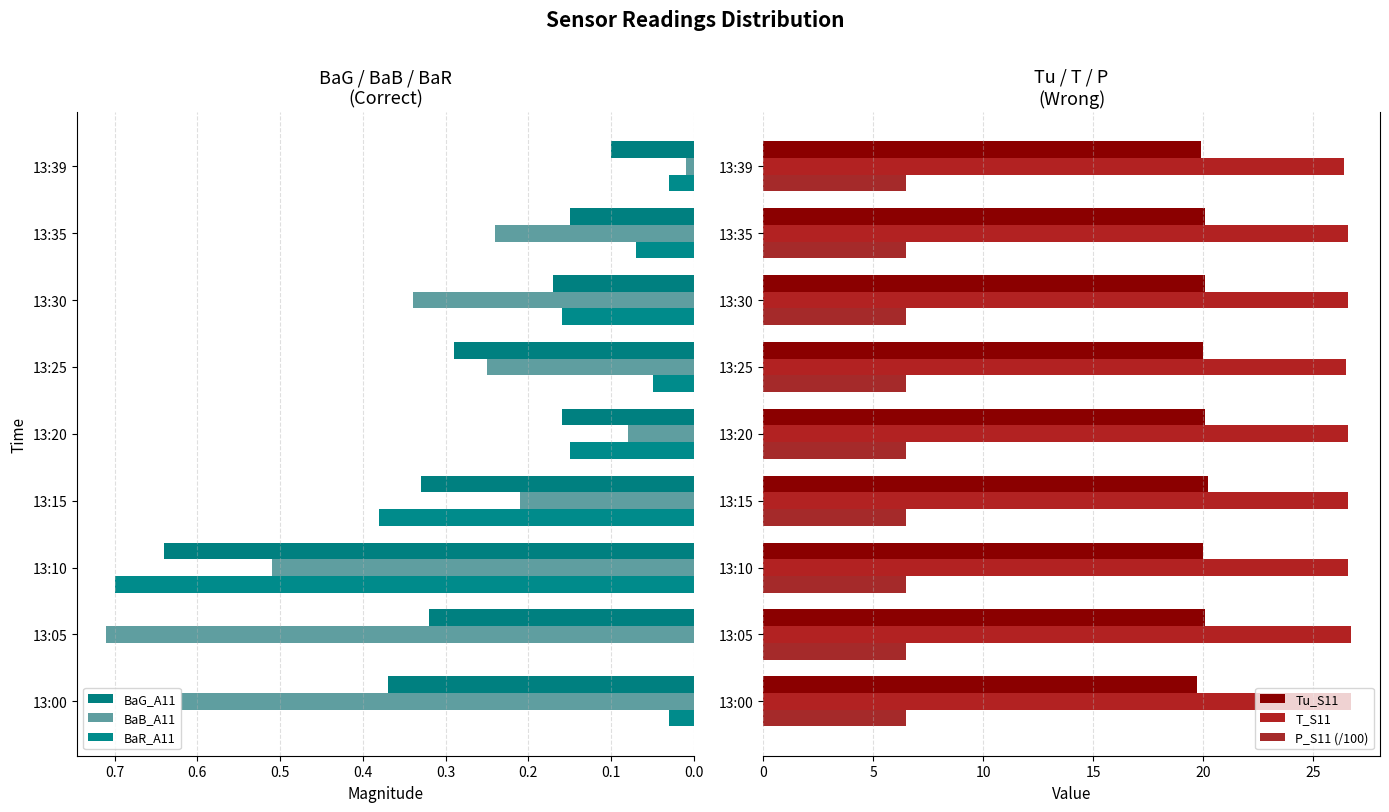

Reading left to right, list all the values displayed in this chart.

BaG_A11: 0.4	0.3	0.6	0.3	0.2	0.3	0.2	0.1	0.1
BaB_A11: 0.6	0.7	0.5	0.2	0.1	0.2	0.3	0.2	0.0
BaR_A11: 0.0	0.0	0.7	0.4	0.1	0.1	0.2	0.1	0.0
Tu_S11: 19.7	20.1	20.0	20.2	20.1	20.0	20.1	20.1	19.9
T_S11: 26.7	26.7	26.6	26.6	26.6	26.5	26.6	26.6	26.4
P_S11 (/100): 6.5	6.5	6.5	6.5	6.5	6.5	6.5	6.5	6.5